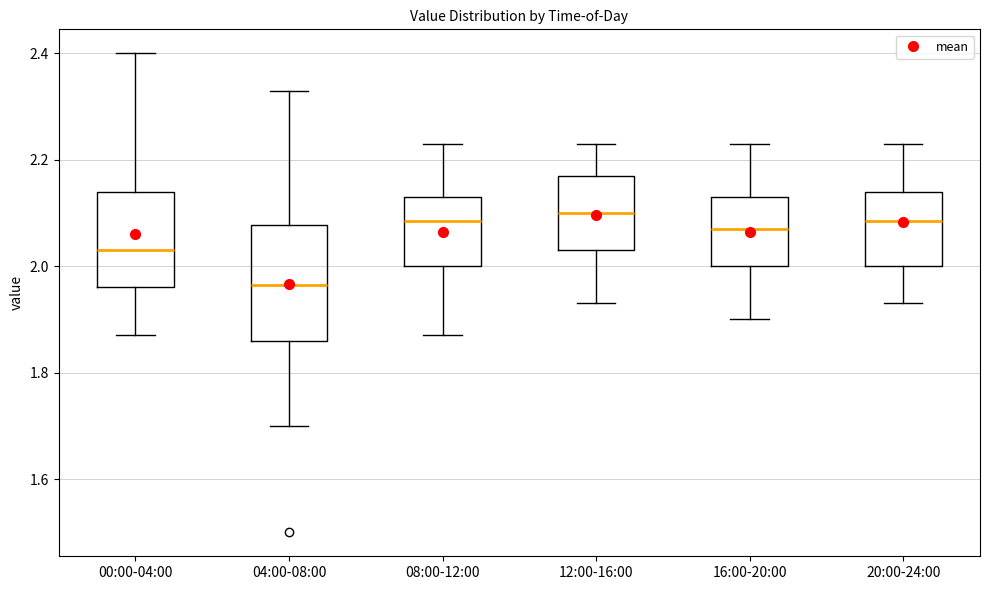

Reading left to right, read every box against the y-axis: the position of its median line, the range the box covers, and the ends of its whiskers. The values are not printed on the chart, so give them approximately, as read against the axis.

00:00-04:00: median 2.04, box 1.96 to 2.14, whiskers 1.88 to 2.40
04:00-08:00: median 1.96, box 1.86 to 2.08, whiskers 1.70 to 2.34
08:00-12:00: median 2.08, box 2.00 to 2.14, whiskers 1.88 to 2.24
12:00-16:00: median 2.10, box 2.04 to 2.18, whiskers 1.94 to 2.24
16:00-20:00: median 2.08, box 2.00 to 2.14, whiskers 1.90 to 2.24
20:00-24:00: median 2.08, box 2.00 to 2.14, whiskers 1.94 to 2.24